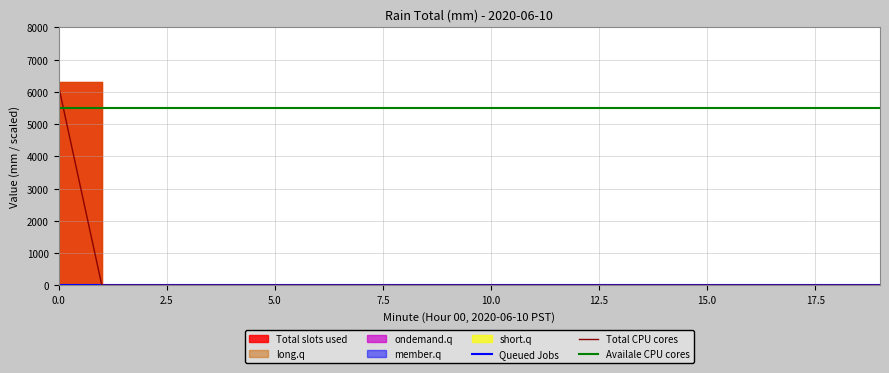

Does the chart display data point markers on the line(s)?

No